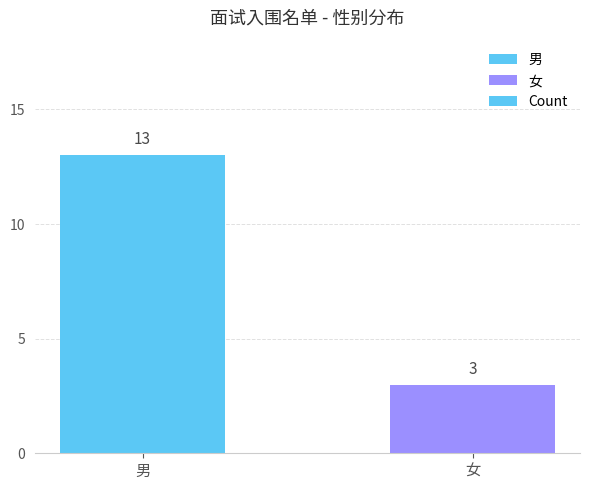

How many values are below 13?

1